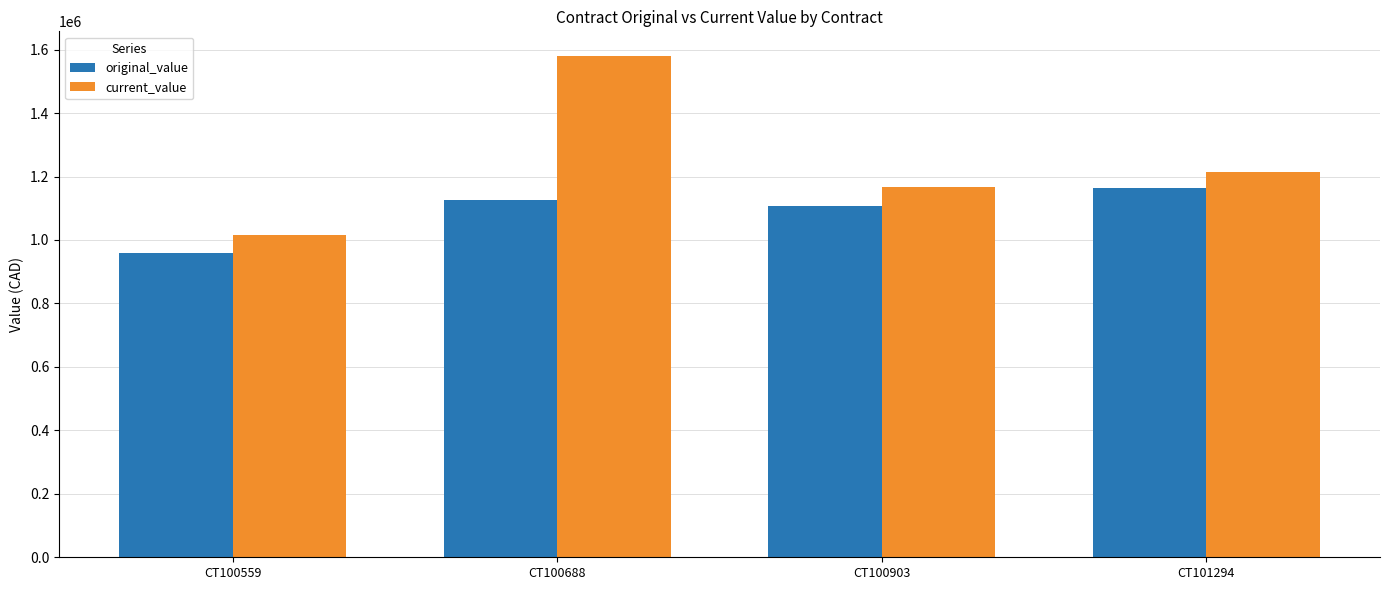

How many bars are there in each group?

2